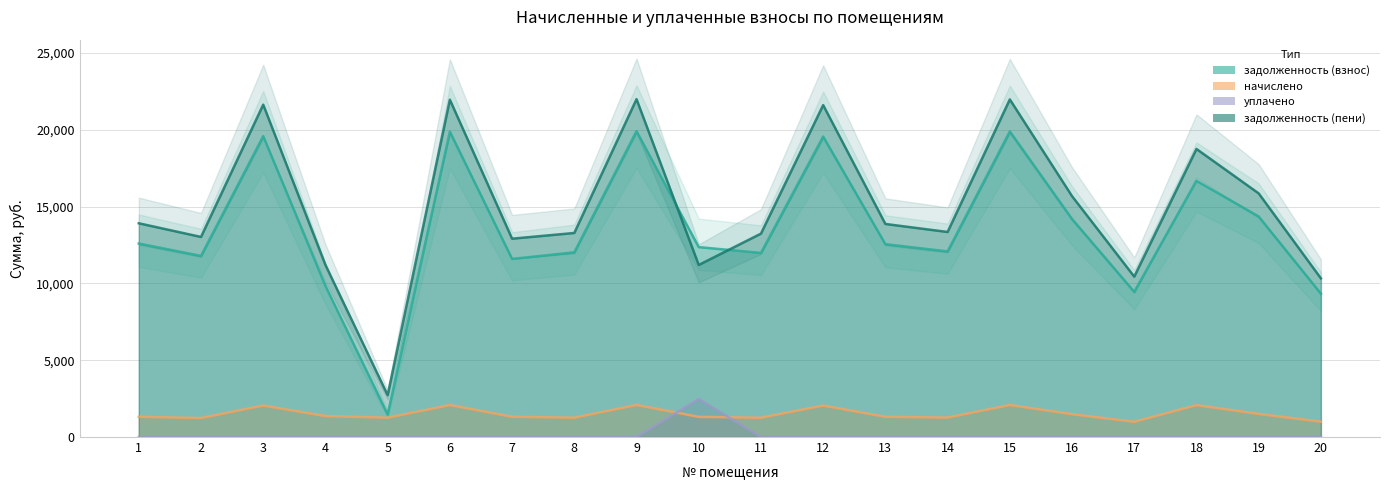

True or false: начислено and задолженность (пени) intersect in this chart.

False